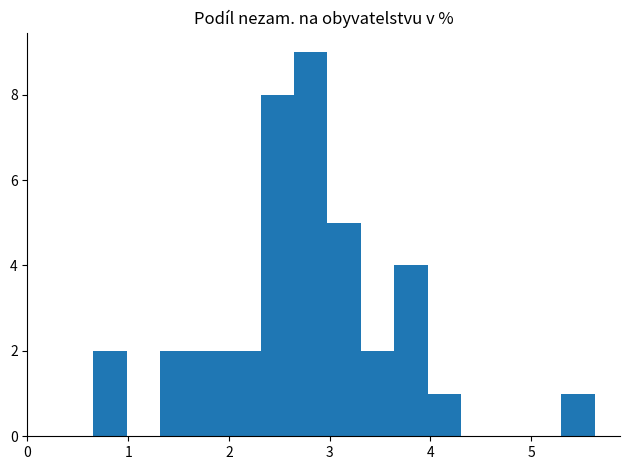

Read against the x-axis, roughly where is the centre of the tallest bar?

2.8